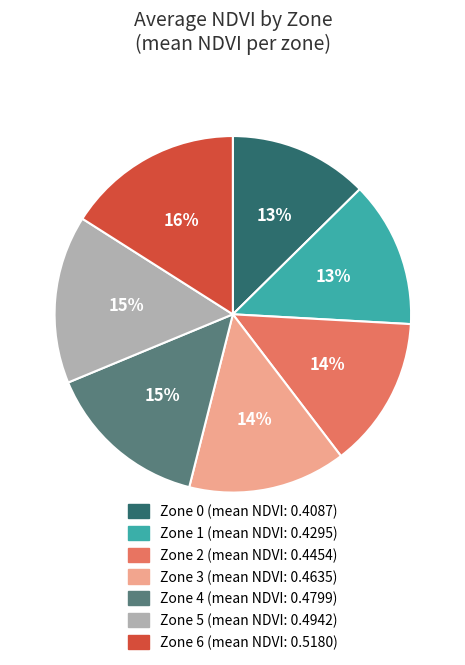

Which slice is the largest?

Zone 6